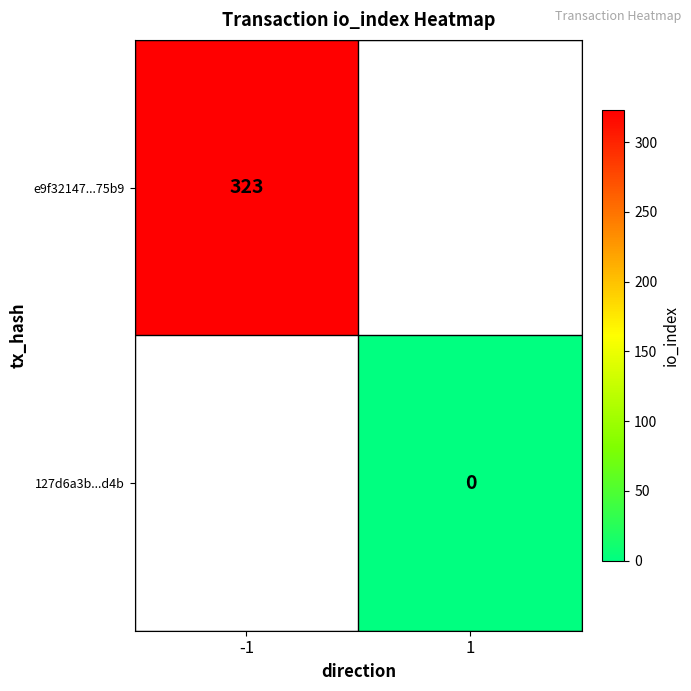

The e9f32147...75b9 series shows 323 at -1. True or false?

True